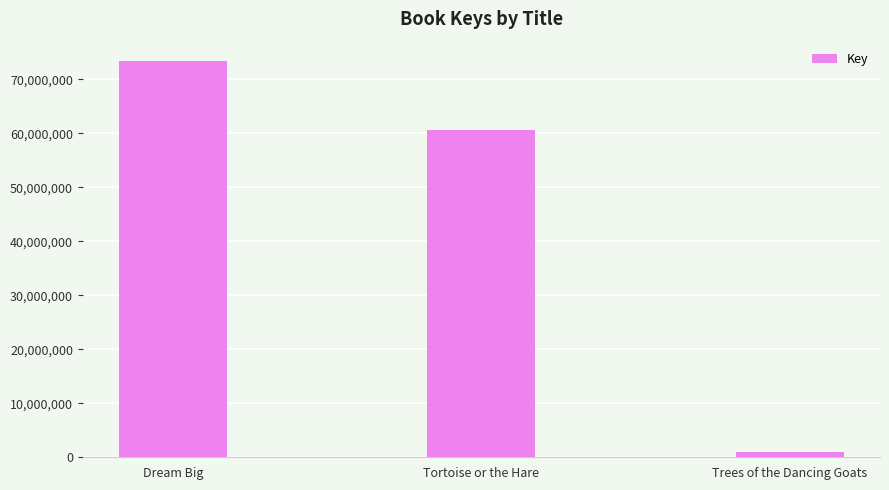

What is the sum of the values at Trees of the Dancing Goats and Dream Big?

74361251